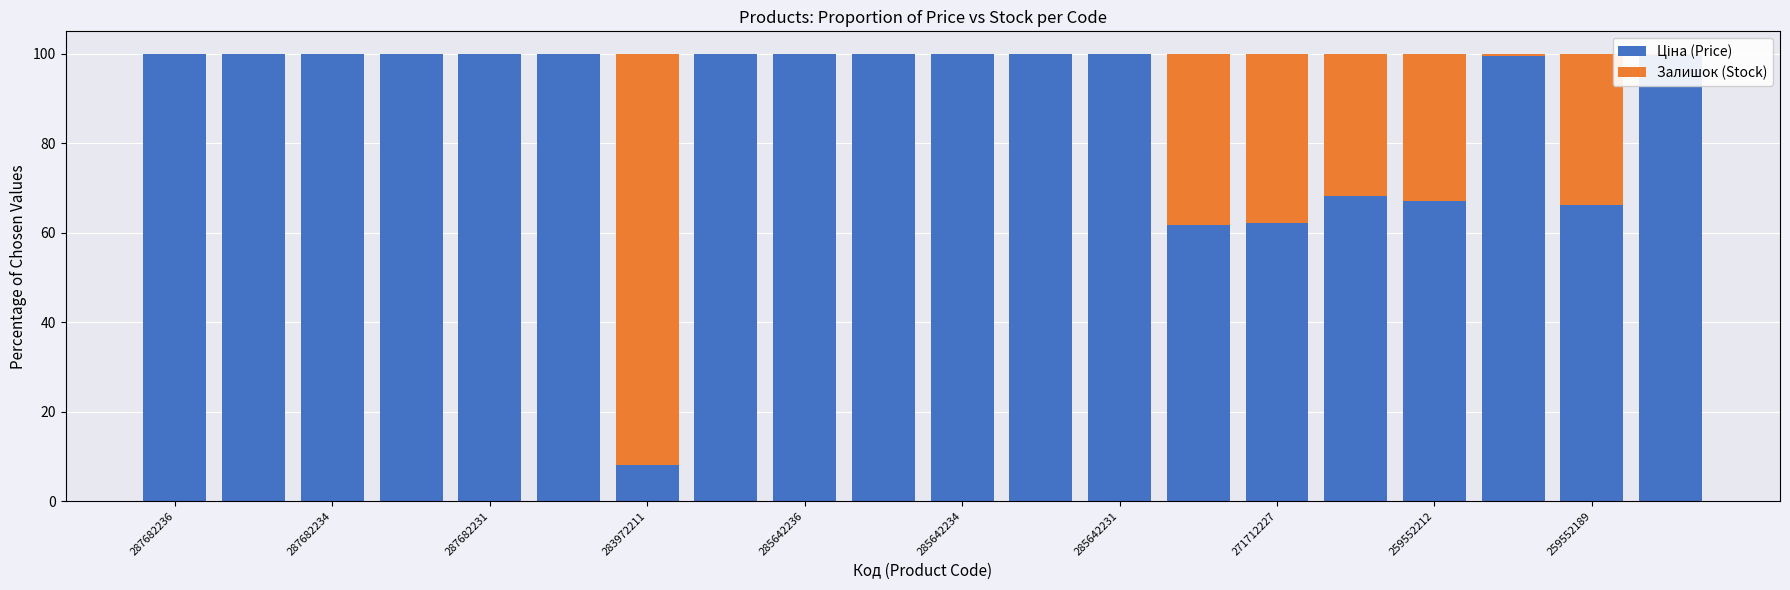

Are the bars horizontal?

No